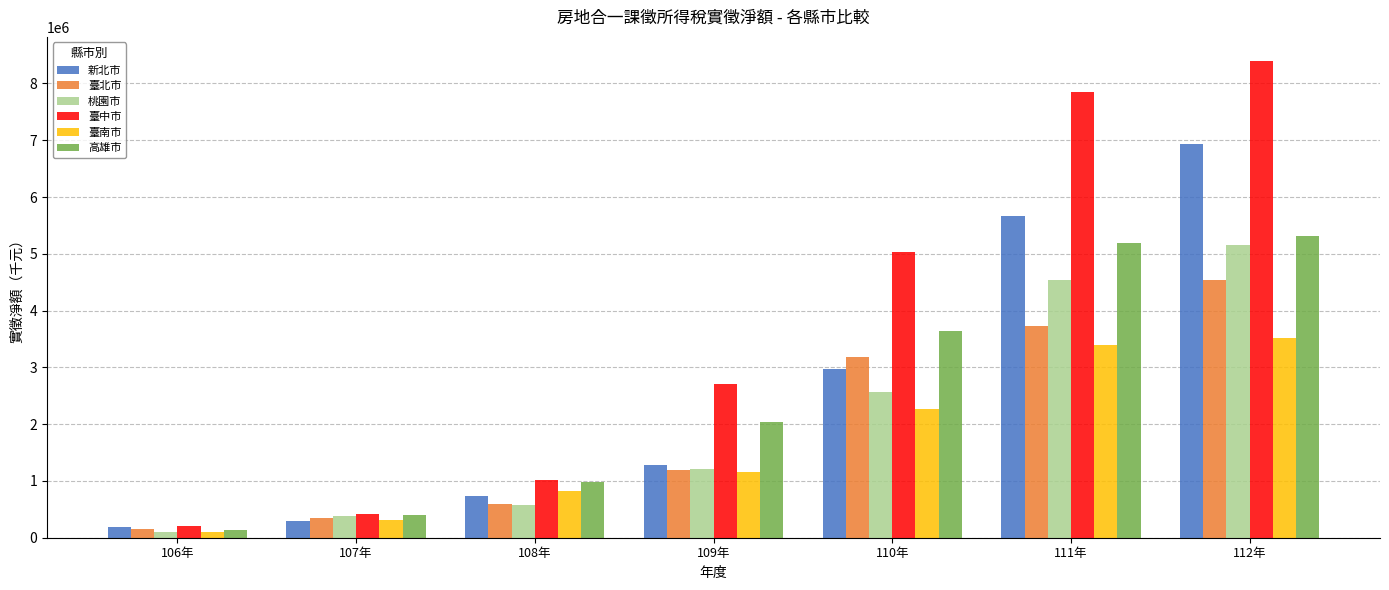

Reading left to right, list all the values displayed in this chart.

新北市: 183126	293452	734312	1273126	2975931	5670013	6939982
臺北市: 149291	338730	594292	1198988	3189855	3732380	4542066
桃園市: 96135	385934	572065	1217404	2562863	4542658	5154424
臺中市: 213277	426191	1024854	2711279	5031027	7855100	8399871
臺南市: 104629	318294	820014	1153250	2262861	3400666	3512643
高雄市: 135370	393634	973197	2034715	3639031	5196288	5318453